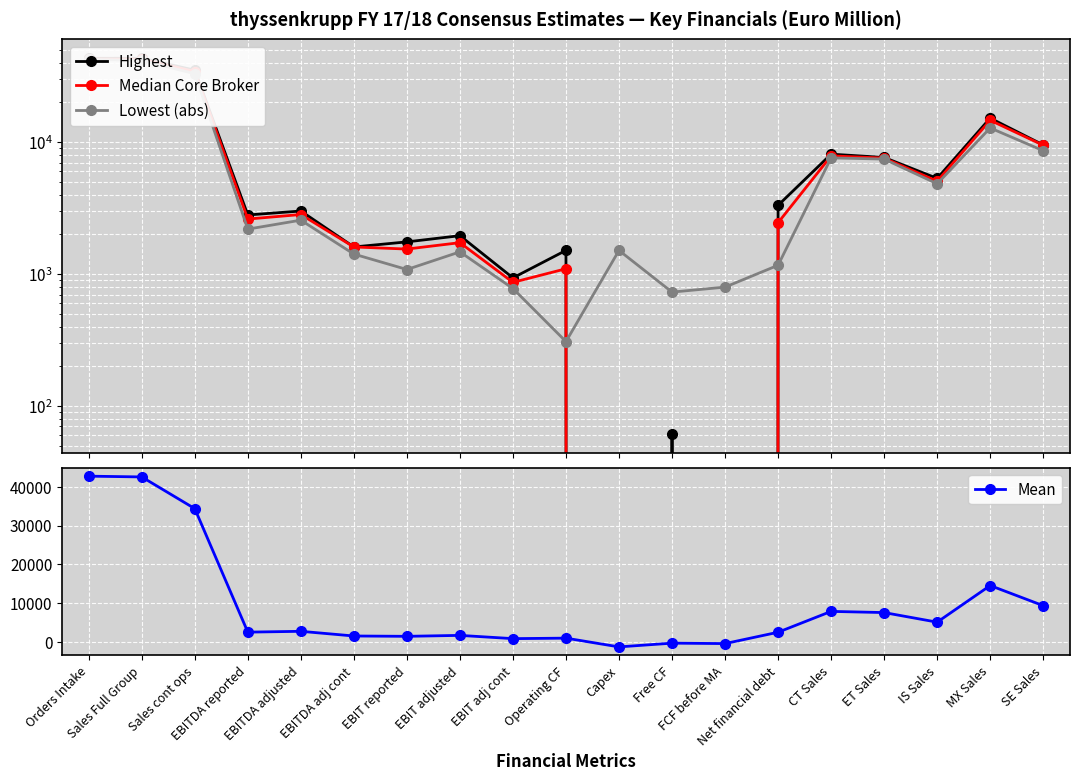

True or false: Highest and Mean cross at least once.

False